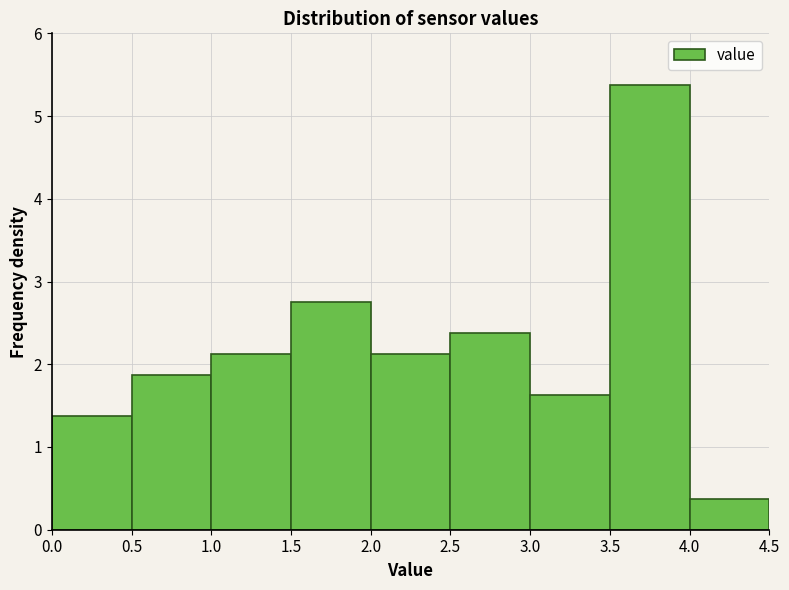

Reading left to right, transcribe this chart: for each bar, give the range it covers on the x-axis and its height. The values are not printed on the chart, so give them approximately, as read against the axis.

0.0 to 0.5: 1.4
0.5 to 1.0: 1.9
1.0 to 1.5: 2.1
1.5 to 2.0: 2.8
2.0 to 2.5: 2.1
2.5 to 3.0: 2.4
3.0 to 3.5: 1.6
3.5 to 4.0: 5.4
4.0 to 4.5: 0.4